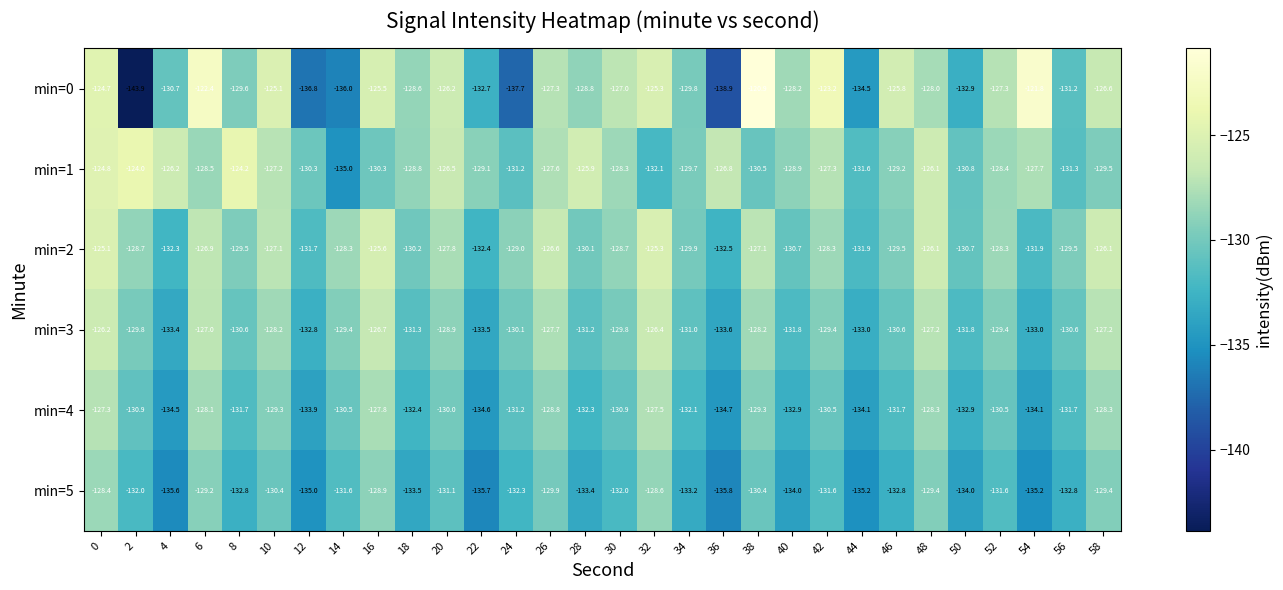

What is the maximum value shown in the chart?

-120.9